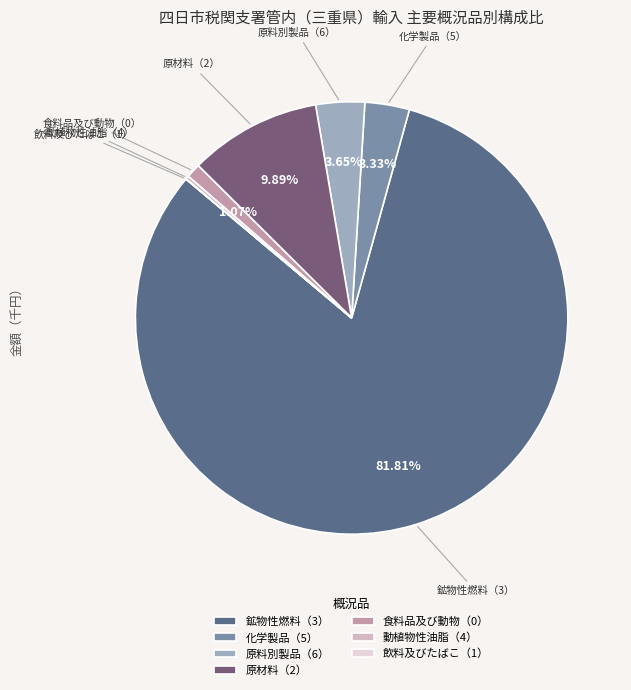

How much of the chart is everything except 食料品及び動物（0）?

98.9%